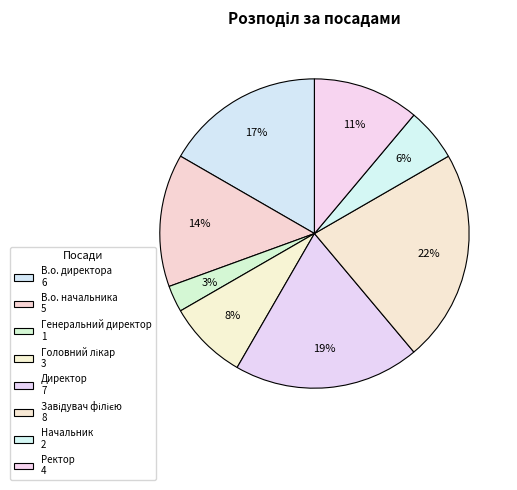

How many slices are in this pie chart?

8